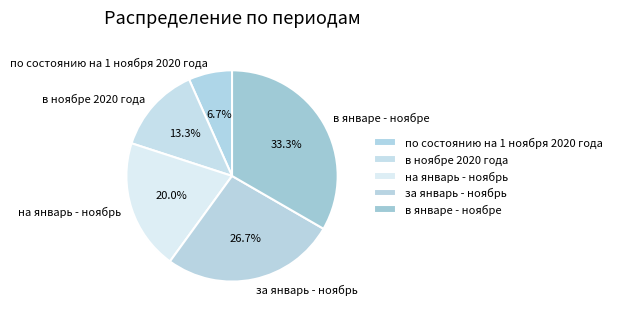

To the nearest percent, what percentage of the pie is в ноябрe 2020 года?

13%